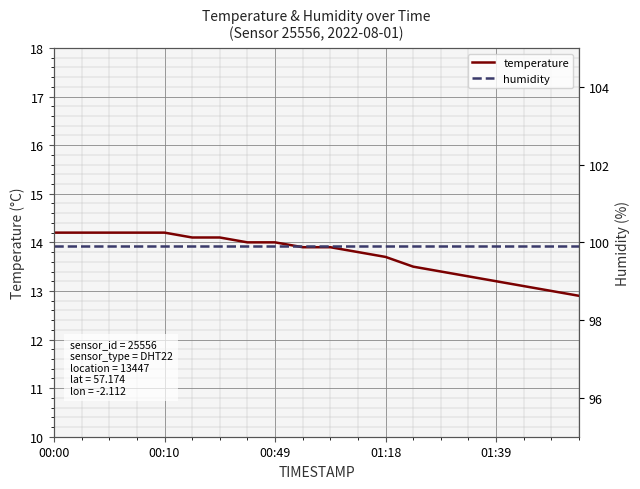

At which label does humidity reach its minimum?

00:00